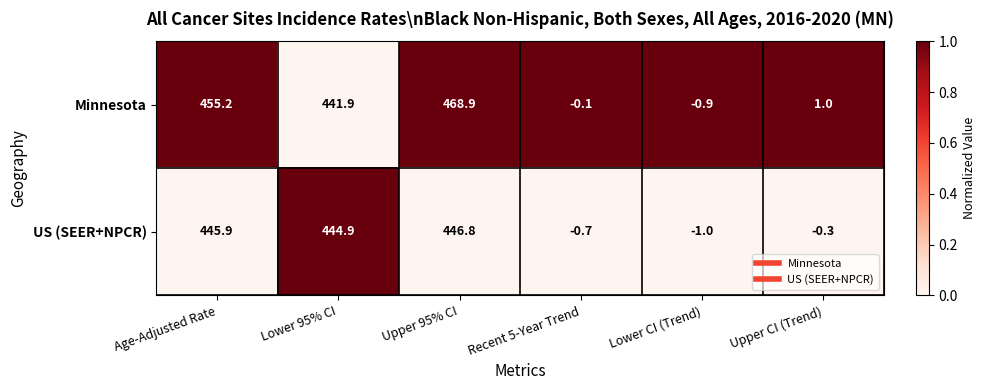

Rank the series by their average value, from highest to lowest.

Minnesota, US (SEER+NPCR)